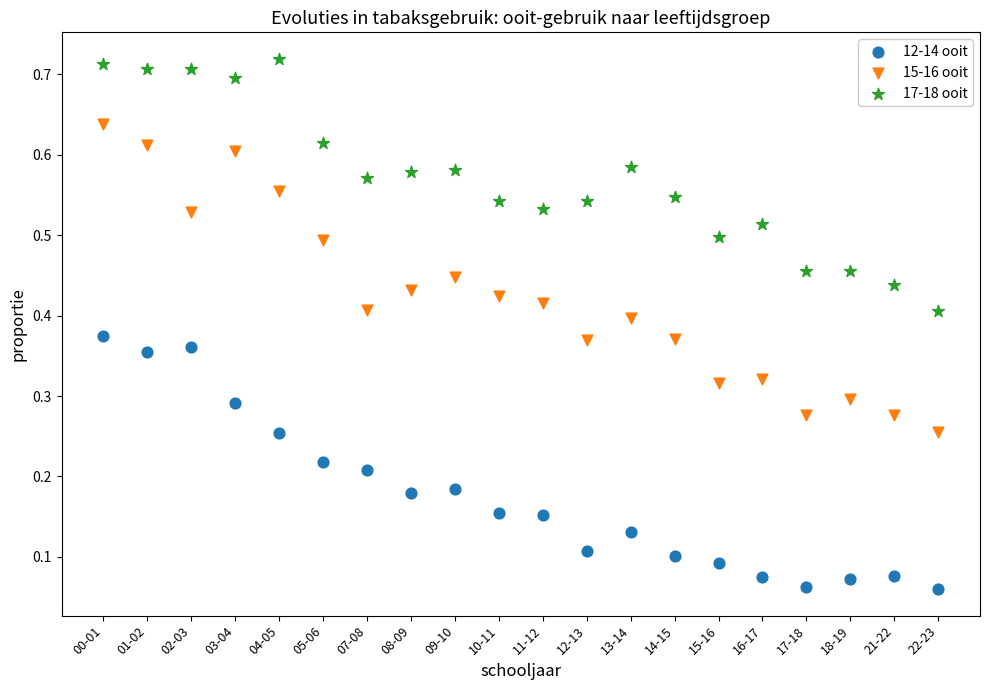

Which series reaches the minimum Y coordinate?

12-14 ooit